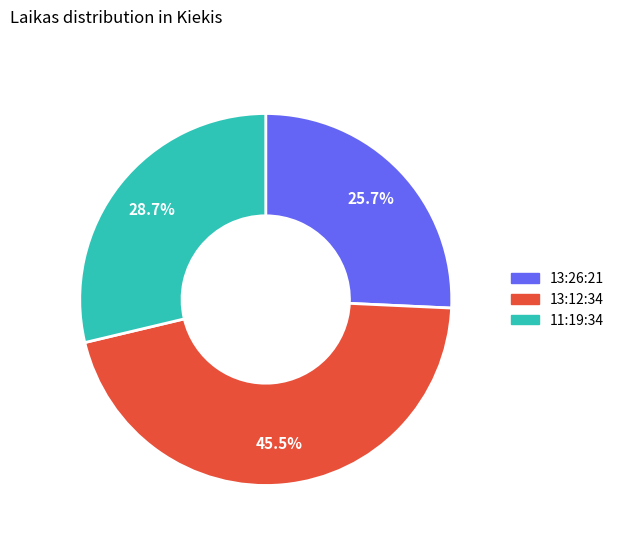

Rank the categories by value from lowest to highest.

13:26:21, 11:19:34, 13:12:34